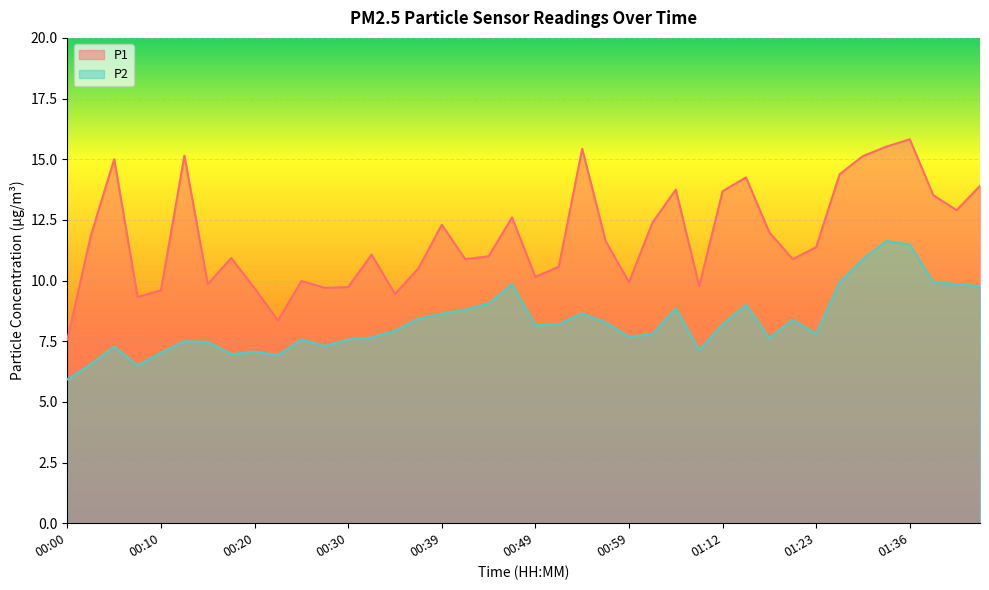

What is the sum of all P2 values?

331.2